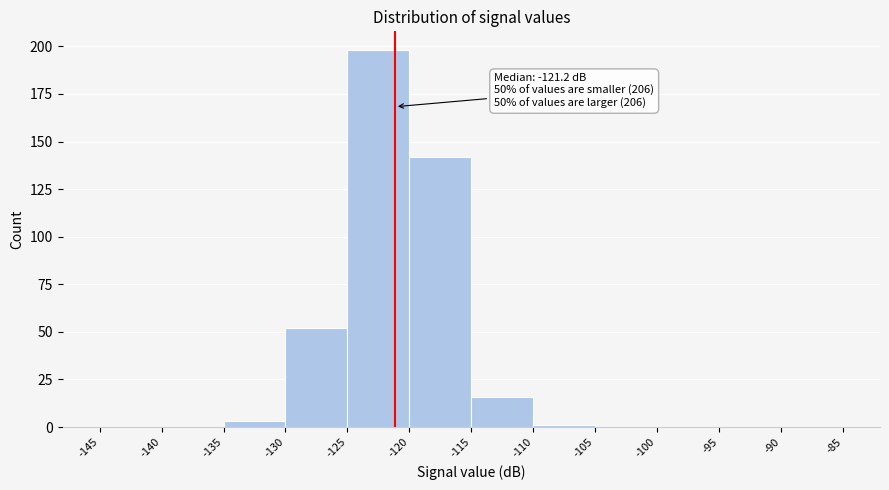

Over which range of the x-axis is the bar tallest?

-125 to -120